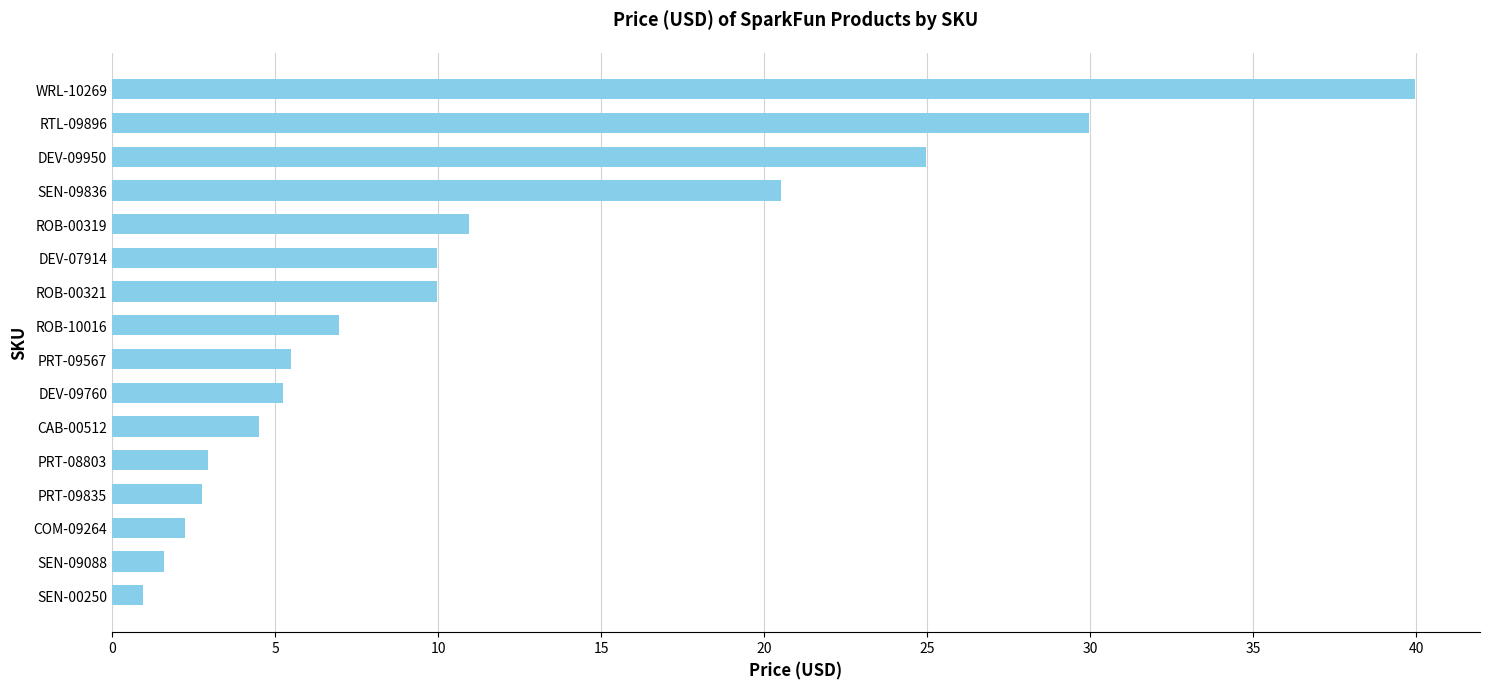

Count the number of data series in this chart.

1